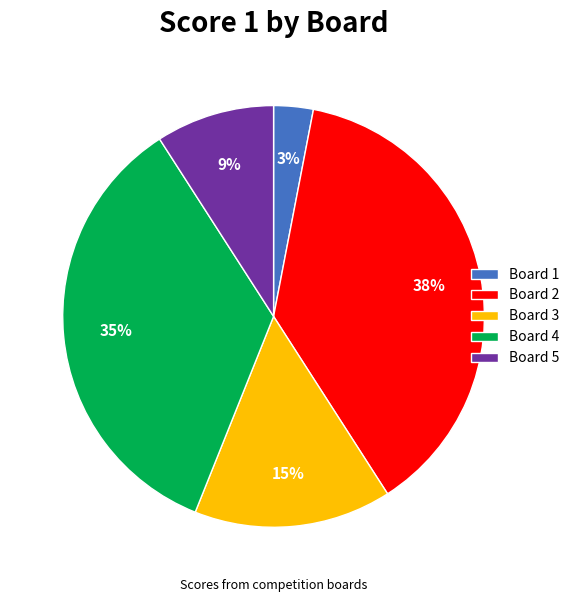

To the nearest percent, what portion does Board 5 represent?

9%